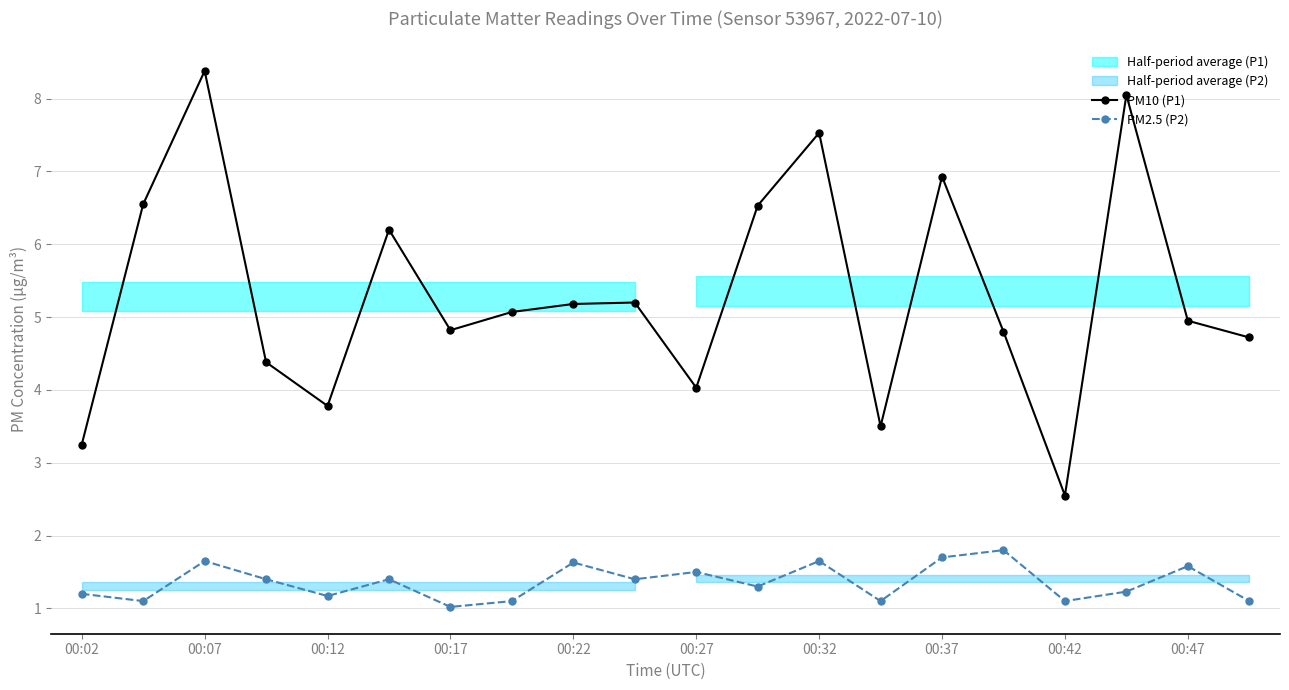

The PM10 (P1) series shows 4.0 at 00:27. True or false?

True